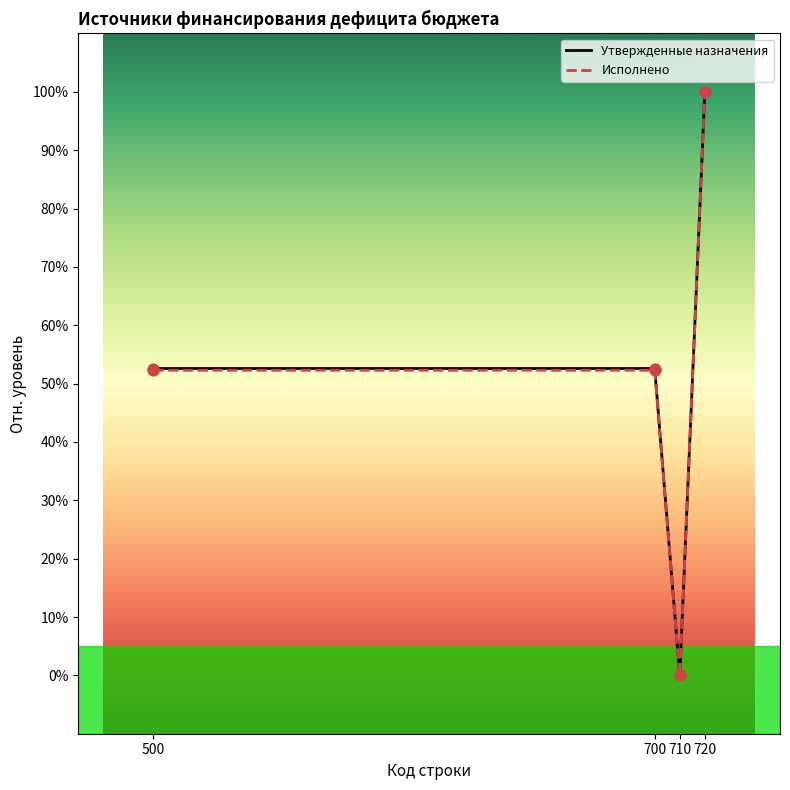

What is the total value across all series at 700?

104.9